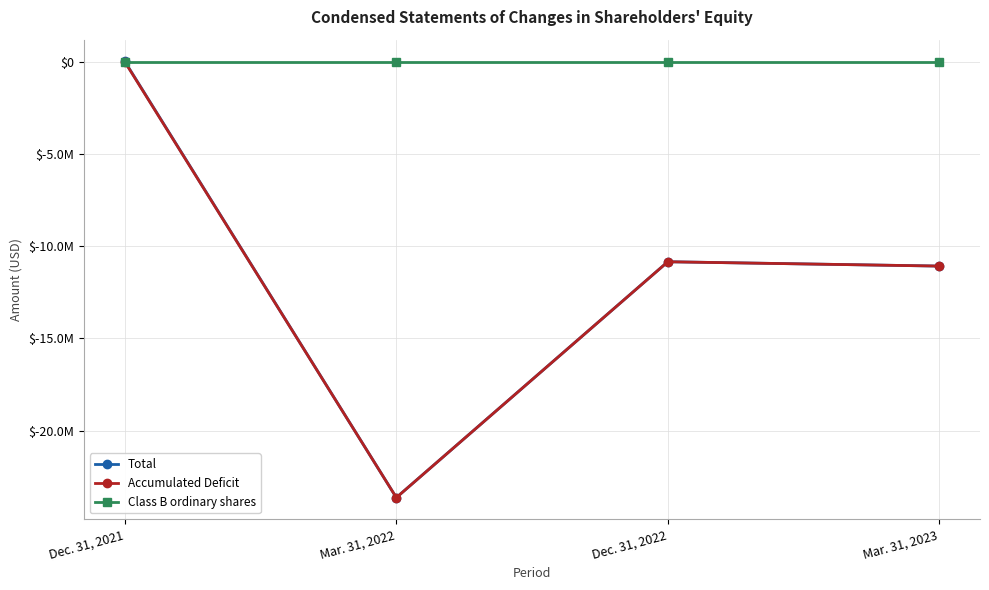

What is the average value of the Class B ordinary shares series?

647